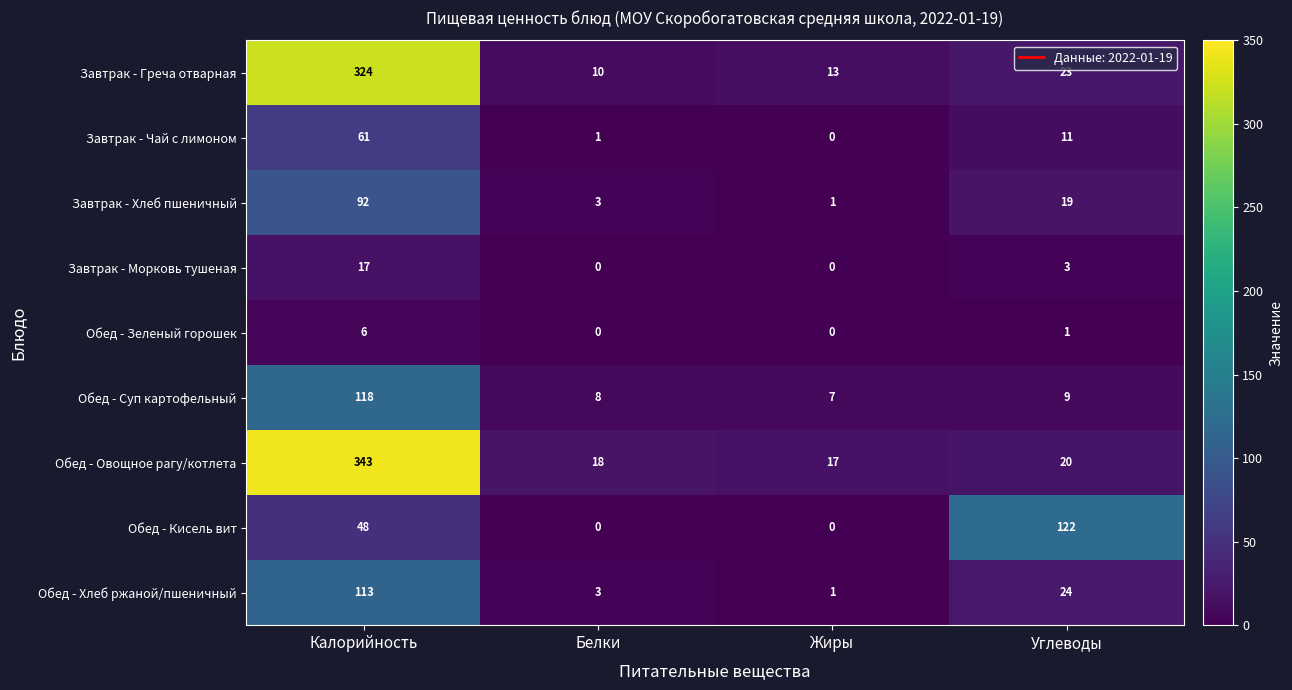

The Завтрак - Хлеб пшеничный series shows 1 at Жиры. True or false?

True